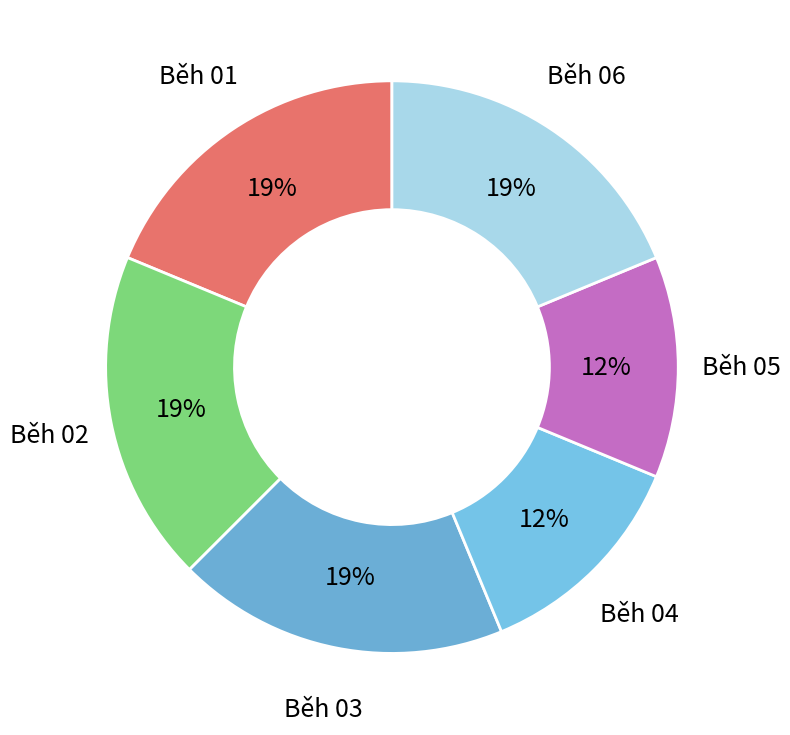

True or false: Běh 06 accounts for 4% of the total.

False